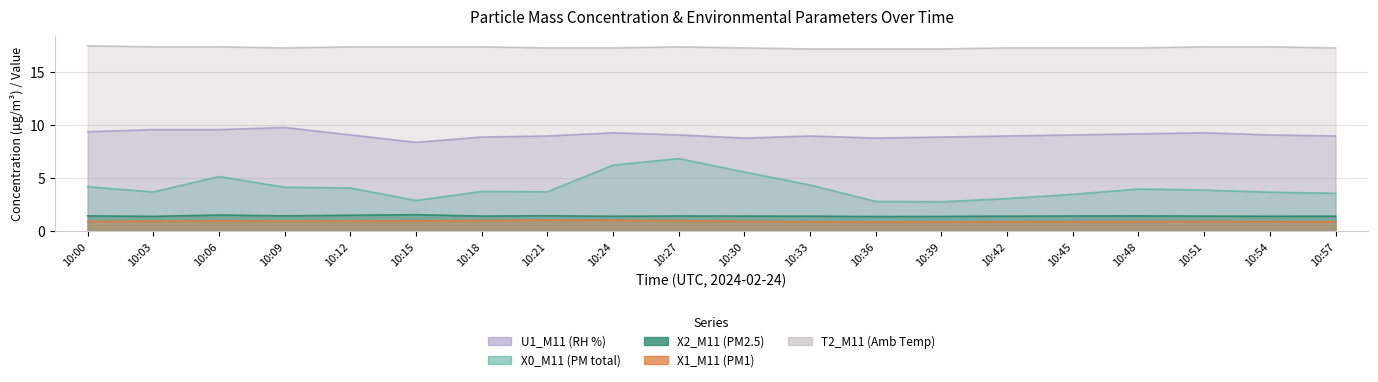

What is the difference between the second highest and minimum values in the X0_M11 (PM total) series?

3.5